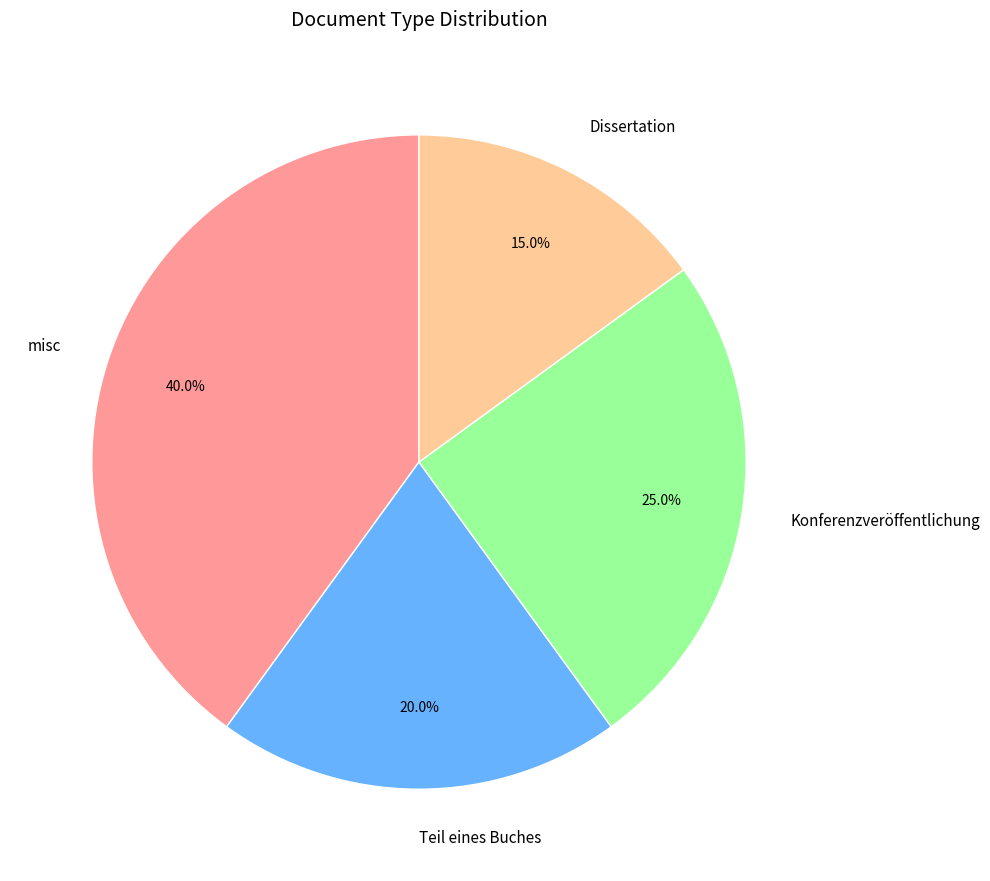

What percentage is the Konferenzveröffentlichung slice, to the nearest percent?

25%